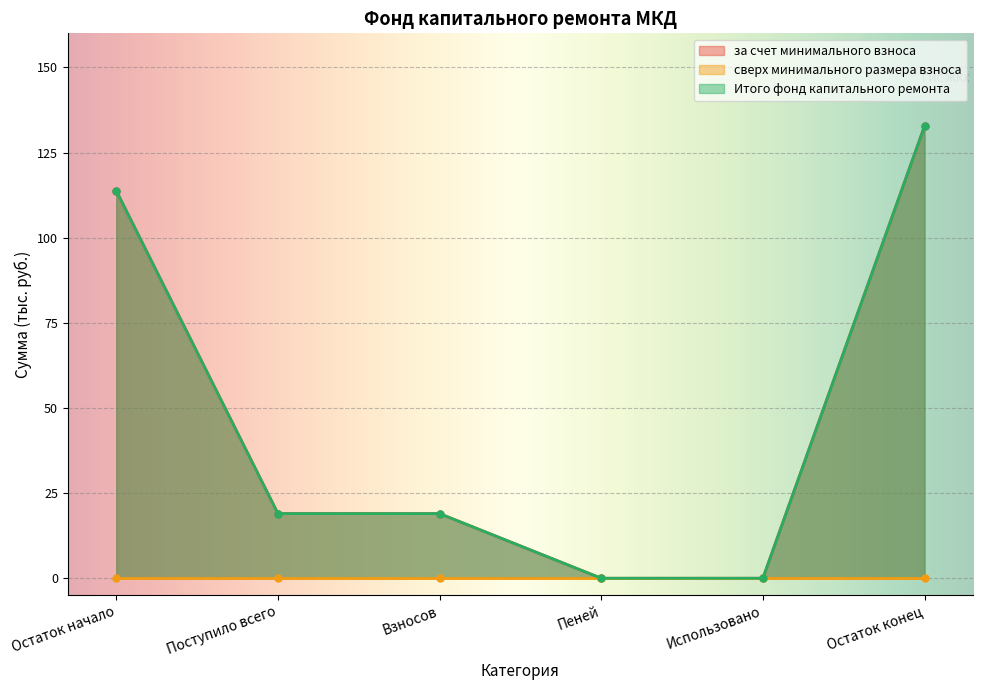

True or false: Итого фонд капитального ремонта and за счет минимального взноса intersect in this chart.

False